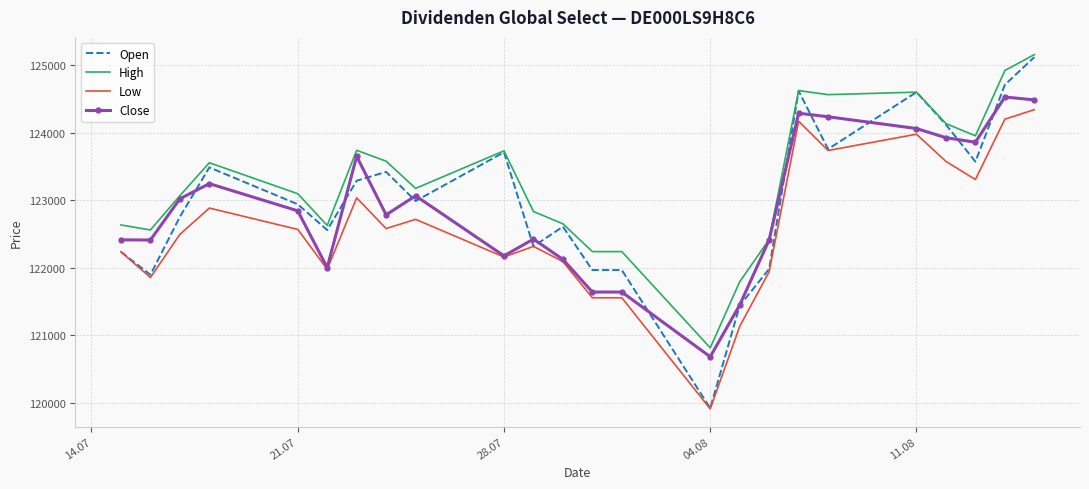

Which series has the largest range (max minus min)?

Open